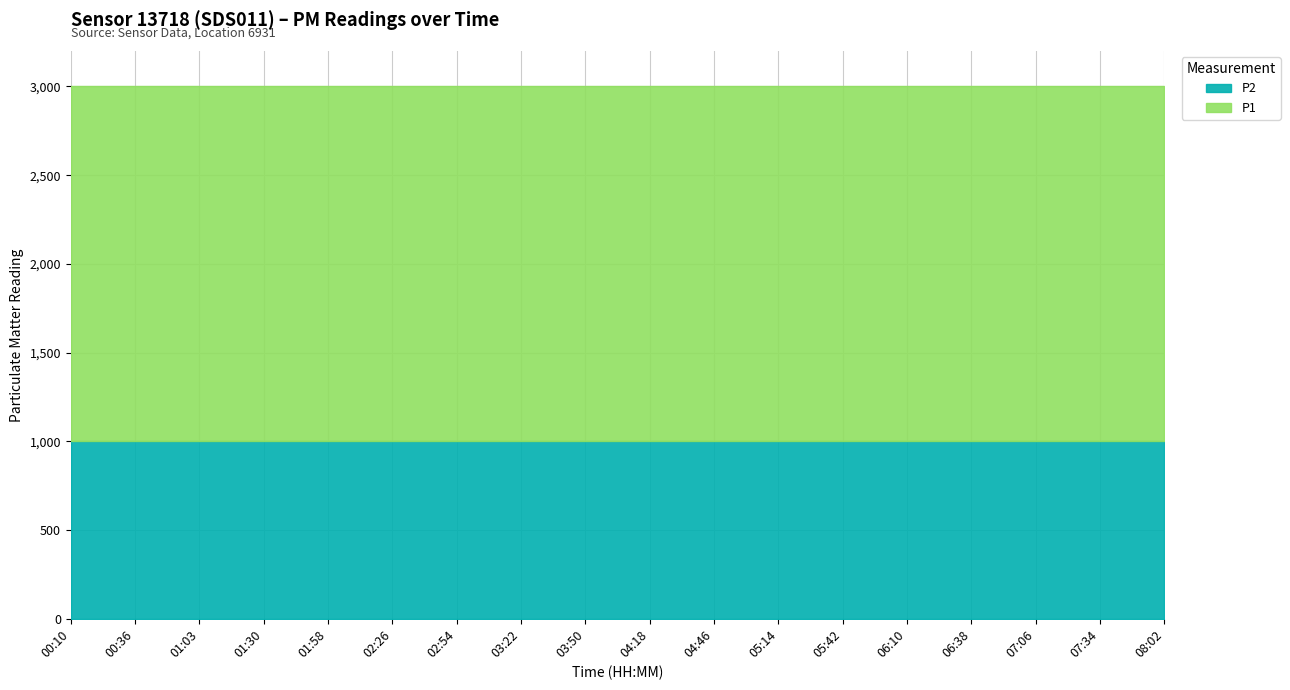

What is the minimum value for P1?

1999.9